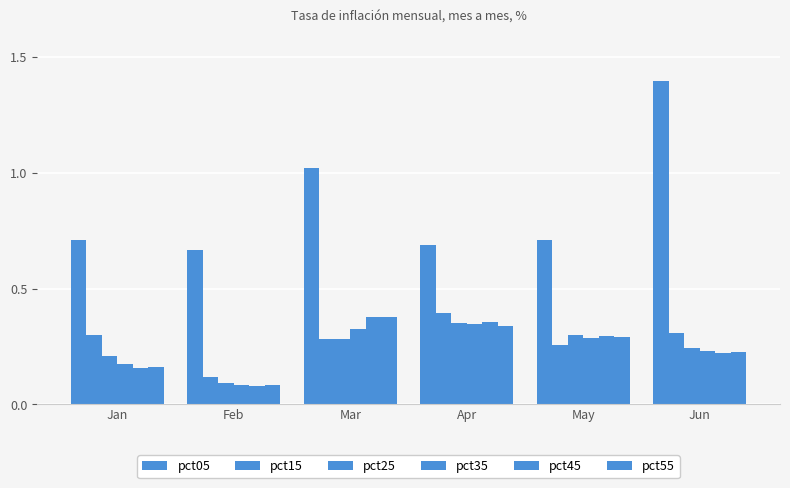

Does the chart contain any negative values?

No